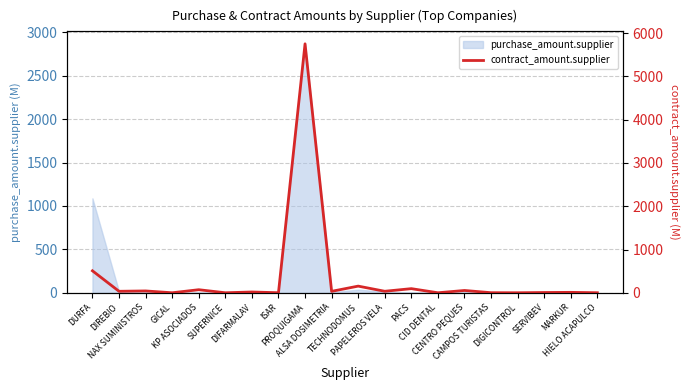

Read the value at SERVIBEV.

5.9